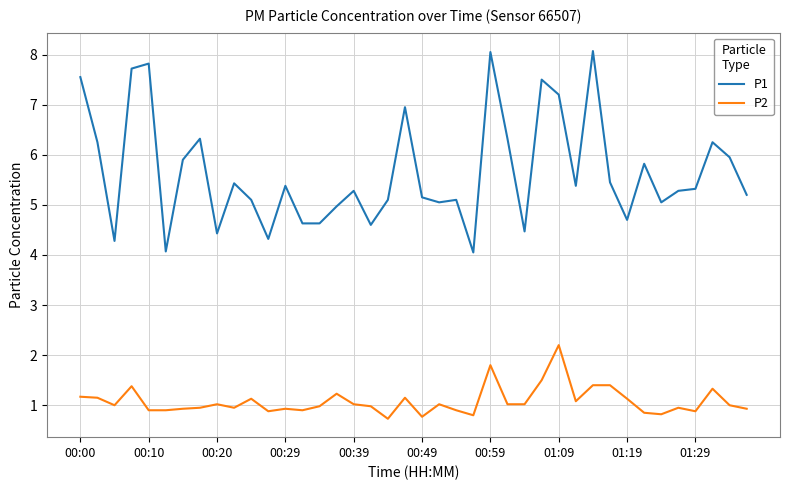

Which series has the largest total across all categories?

P1